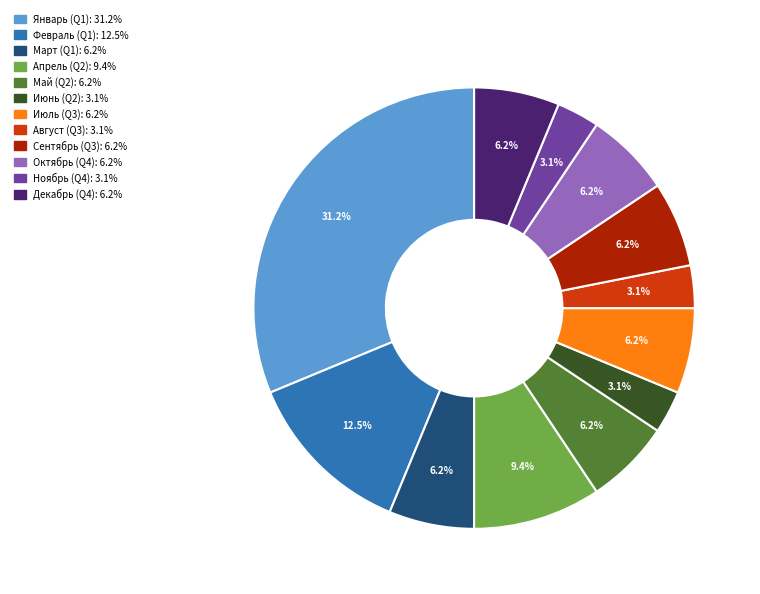

How many segments does this pie chart have?

12